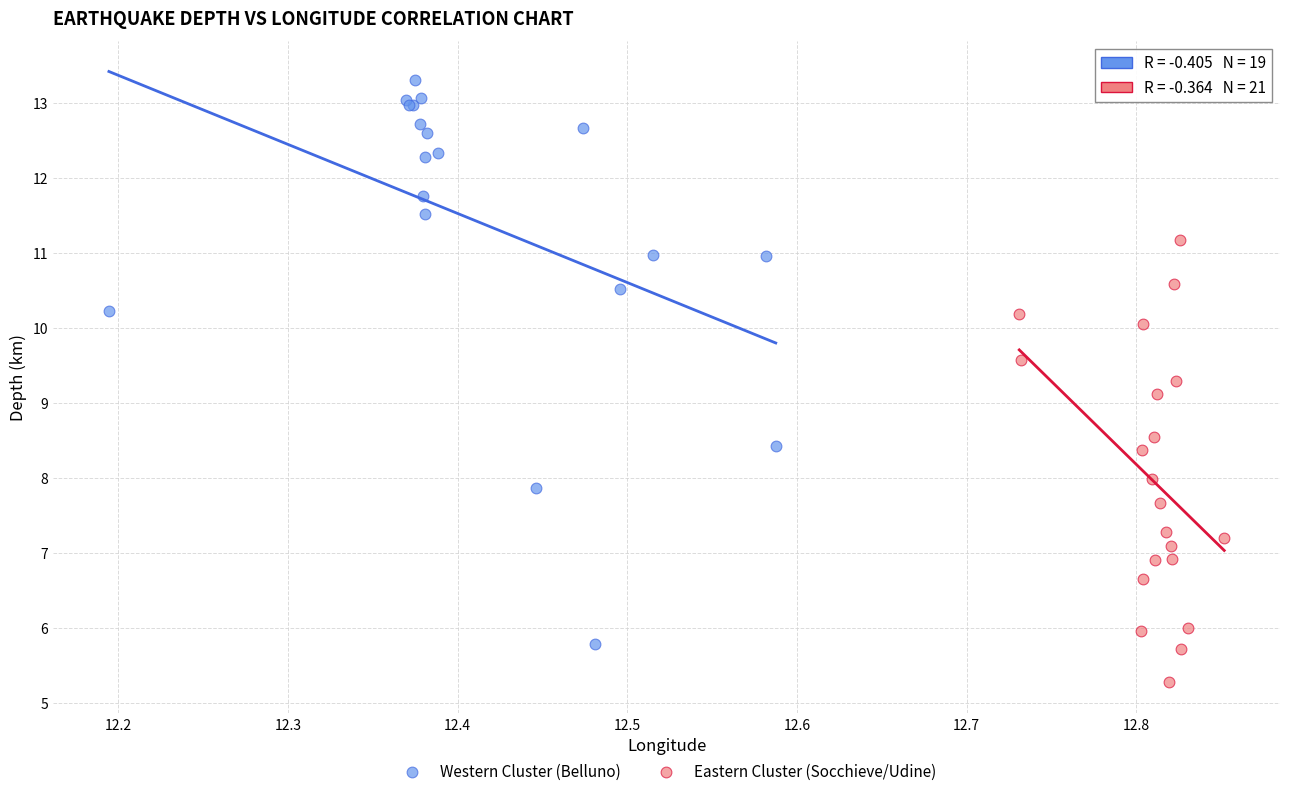

Which series has the widest spread of Y values?

Western Cluster (Belluno)